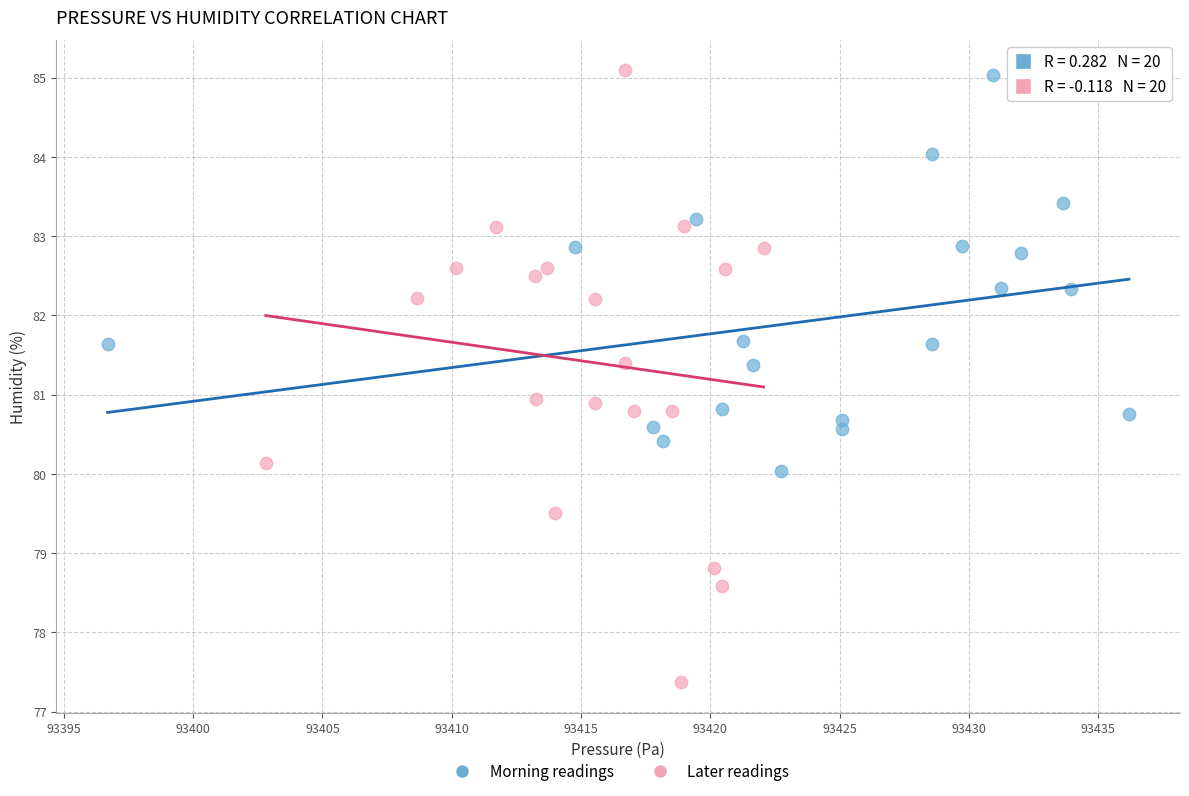

Which series reaches the minimum Y coordinate?

Later readings